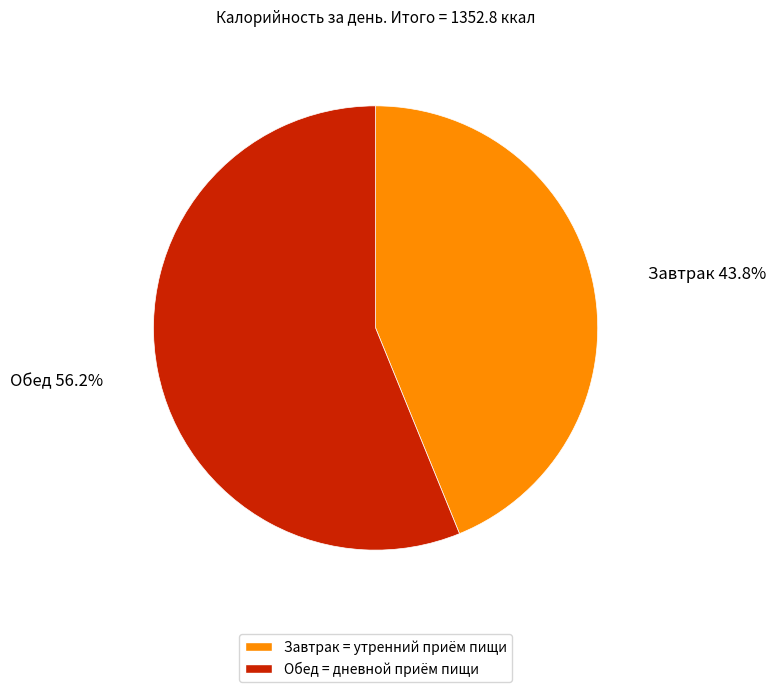

Is it true that Обед is 42% of the pie?

False